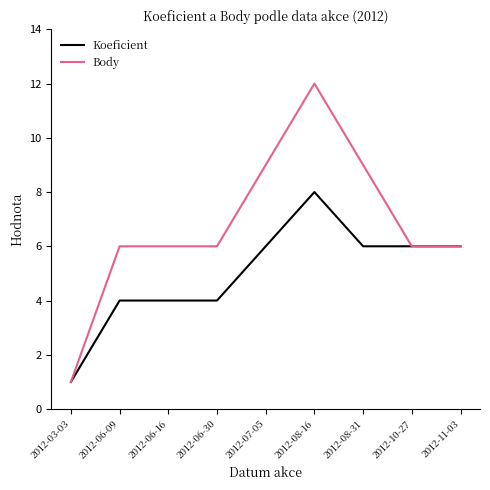

Which category has the lowest value in the Koeficient series?

2012-03-03